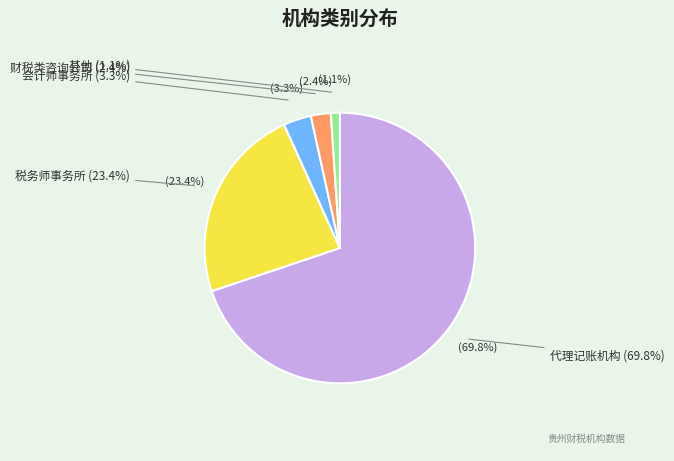

Approximately how many times larger is the value at 财税类咨询公司 compared to 会计师事务所?

0.7